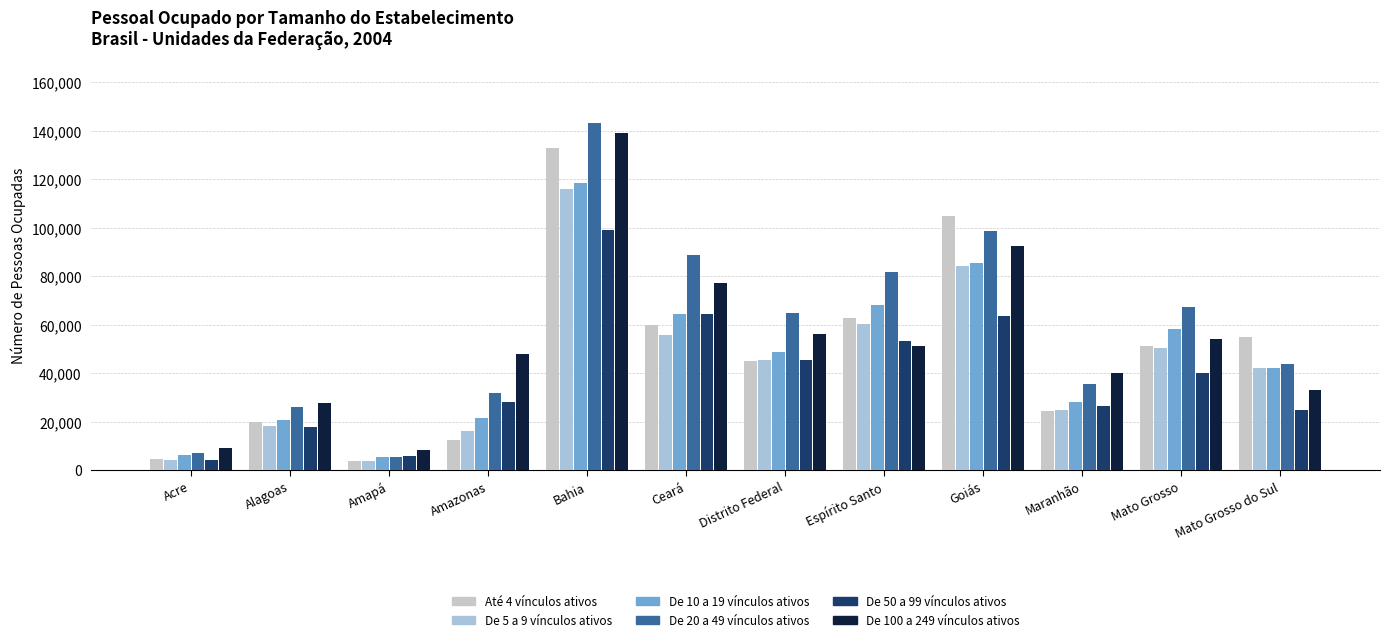

What is the value of the Até 4 vínculos ativos bar at the 6th from the left?

59762